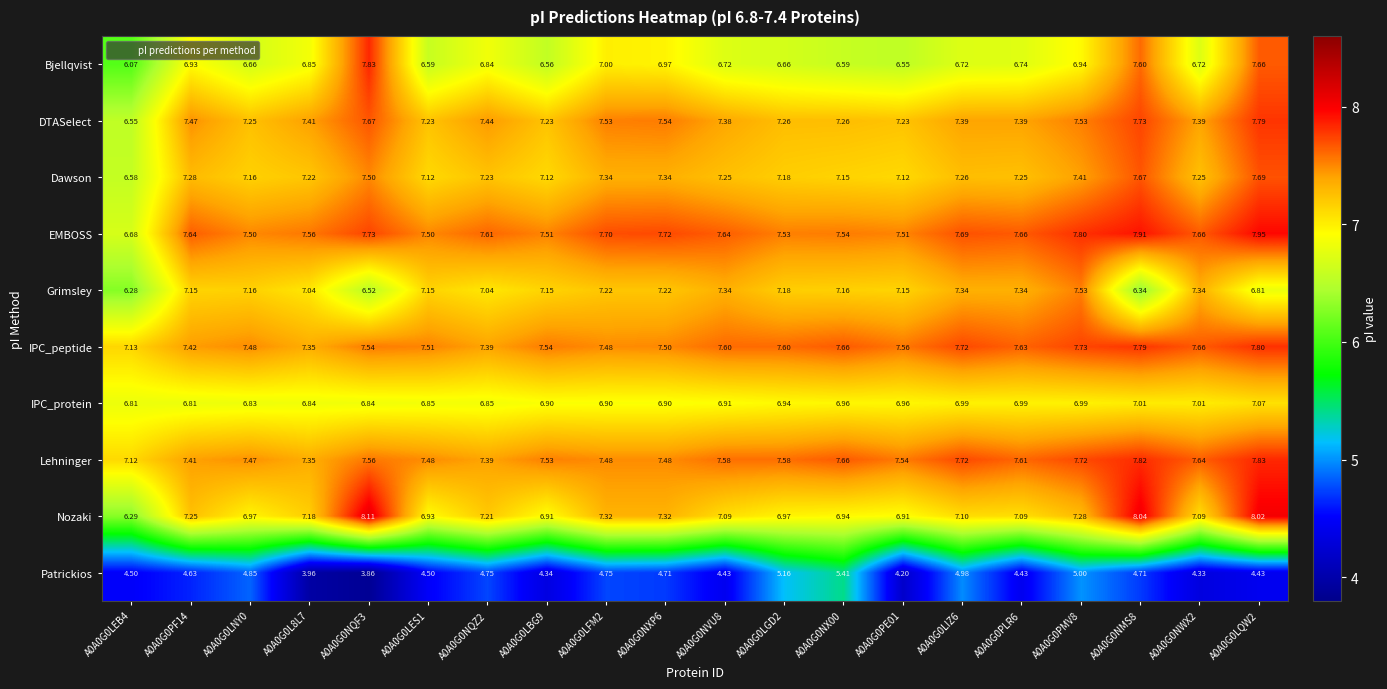

Rank the series at A0A0G0LQW2 from highest to lowest value.

Nozaki, EMBOSS, Lehninger, IPC_peptide, DTASelect, Dawson, Bjellqvist, IPC_protein, Grimsley, Patrickios